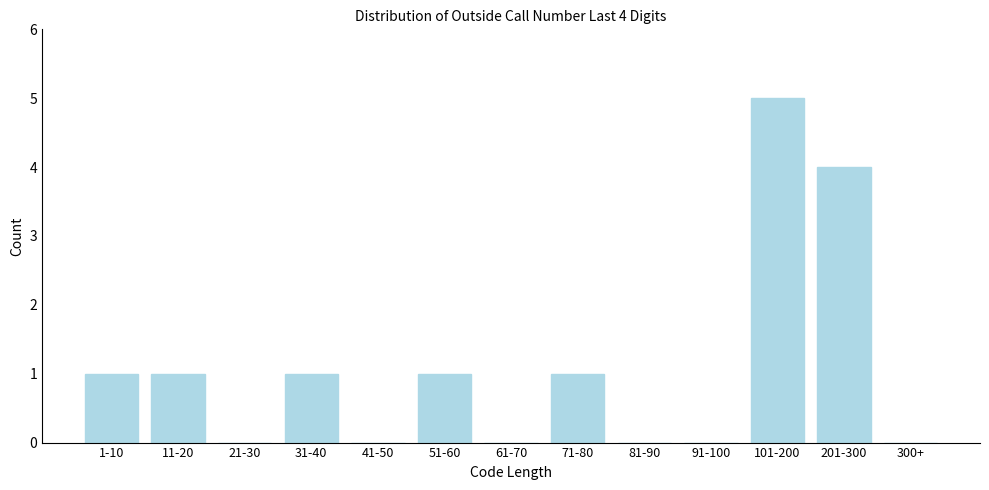

Reading right to left, extract all data points from this chart.

300+=0	201-300=4	101-200=5	91-100=0	81-90=0	71-80=1	61-70=0	51-60=1	41-50=0	31-40=1	21-30=0	11-20=1	1-10=1